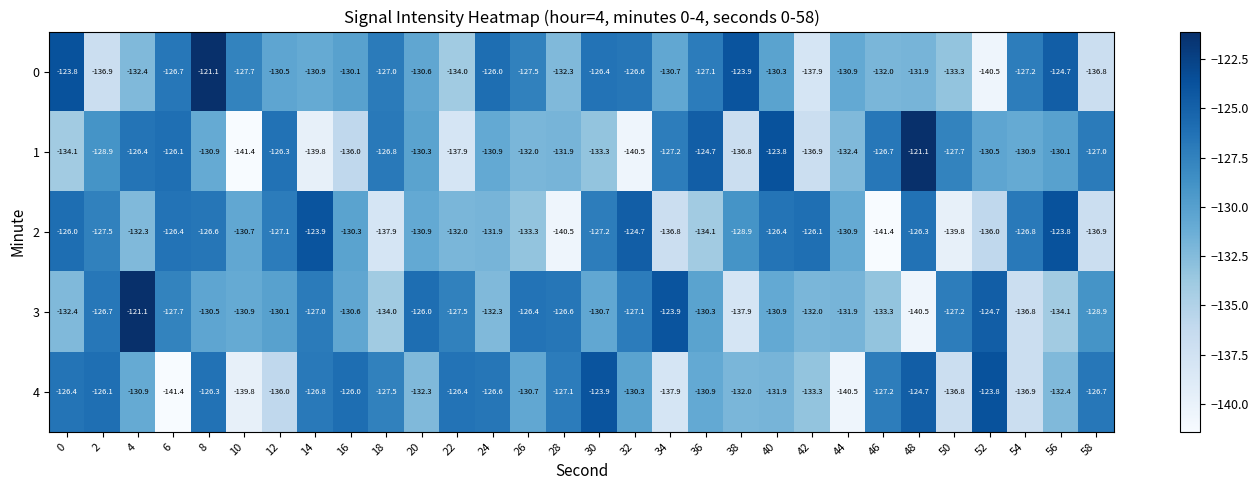

How many categories are shown in the chart?

30